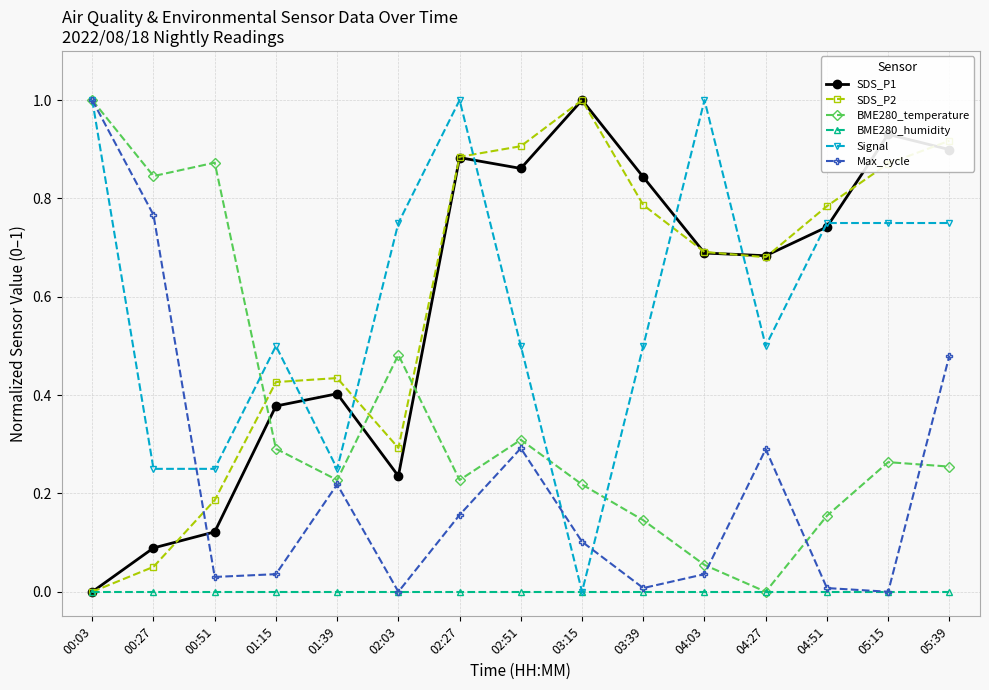

Is it true that Max_cycle equals 0.0 at 01:15?

True